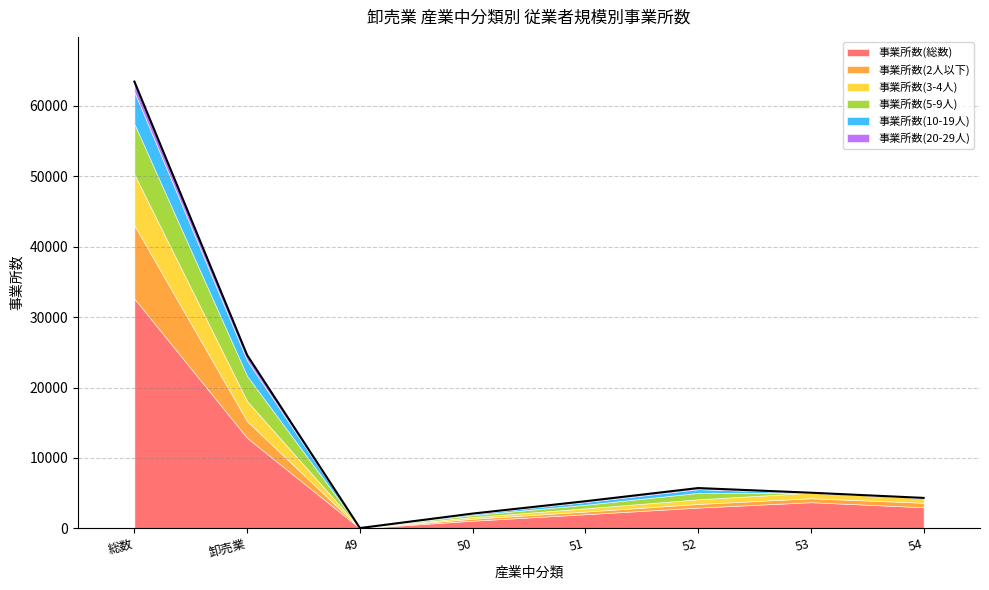

True or false: 事業所数(20-29人) and 事業所数(総数) intersect in this chart.

False